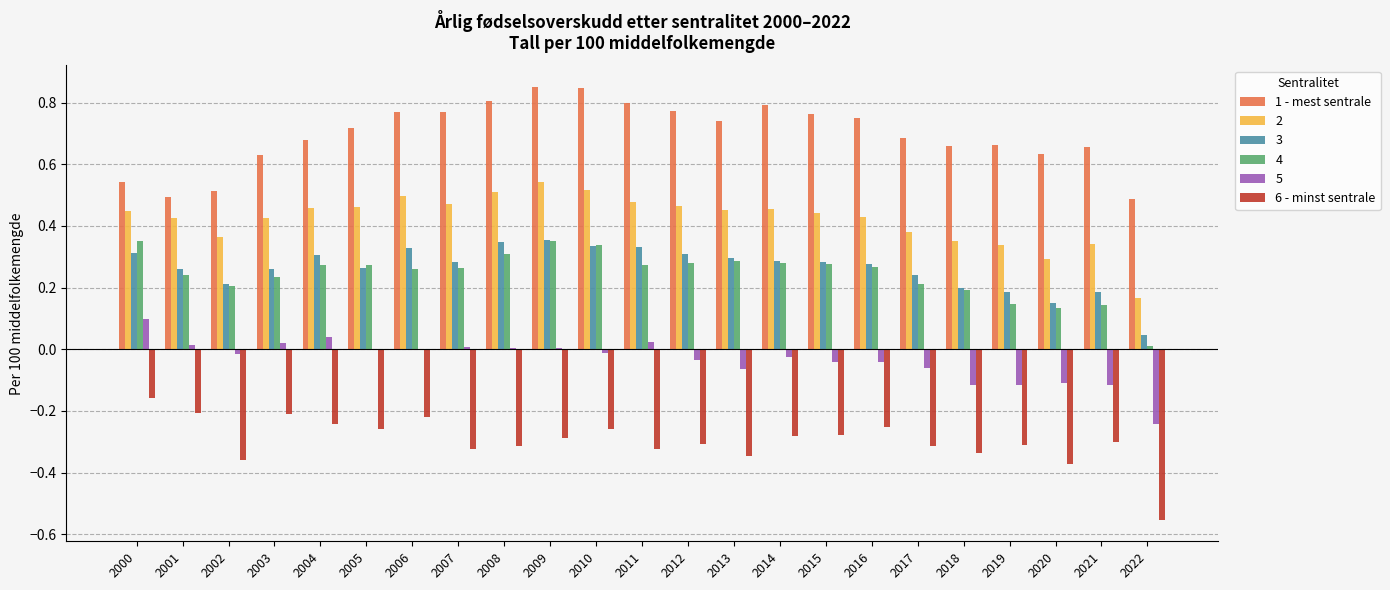

Is the value of 5 at 2021 greater than the value of 4 at 2005?

No